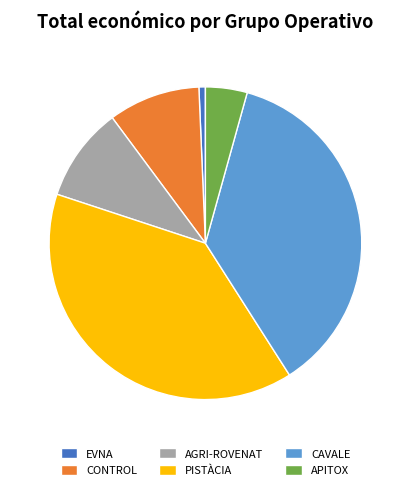

True or false: EVNA accounts for 11% of the total.

False